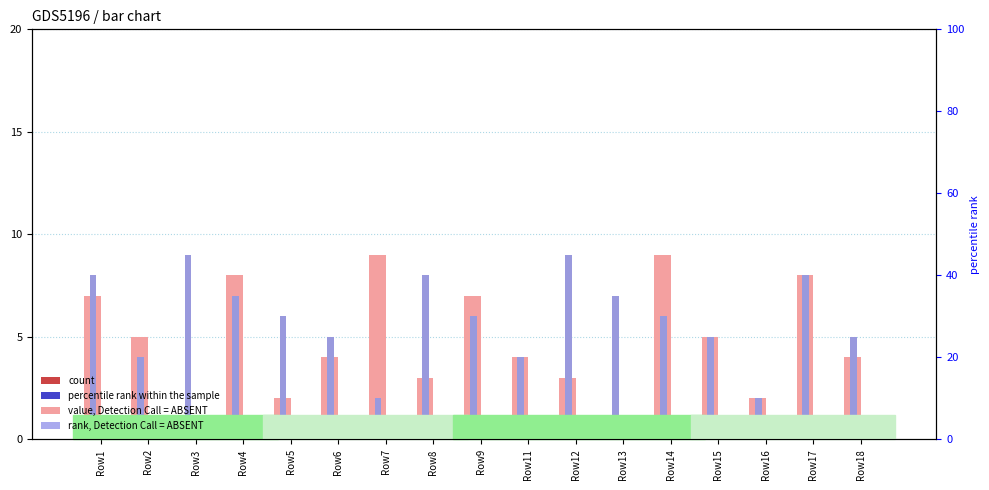

Which series has the largest range (max minus min)?

col_3 (value)